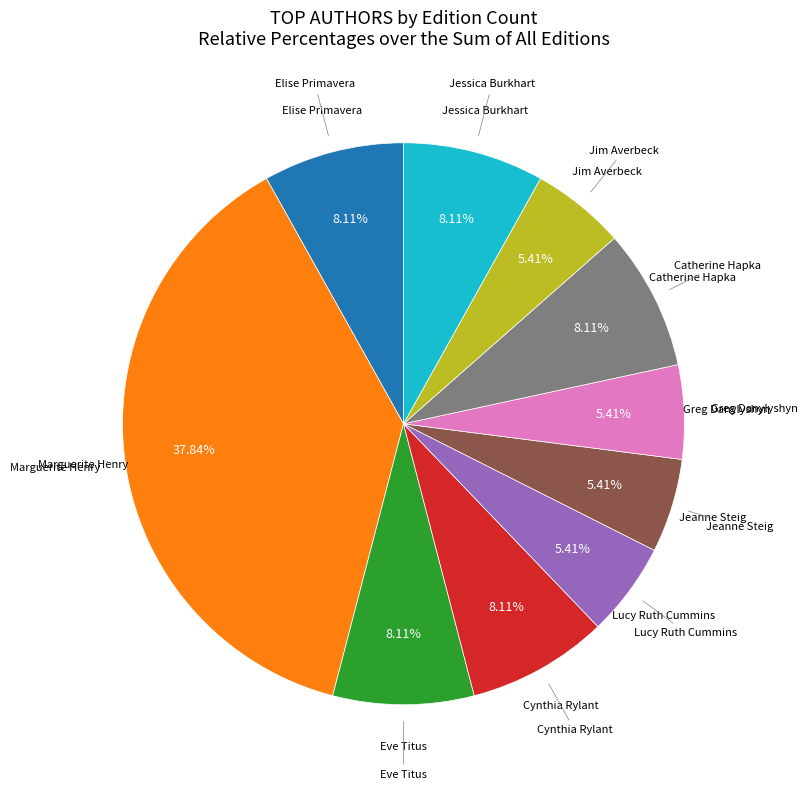

Does any single category account for the majority?

No